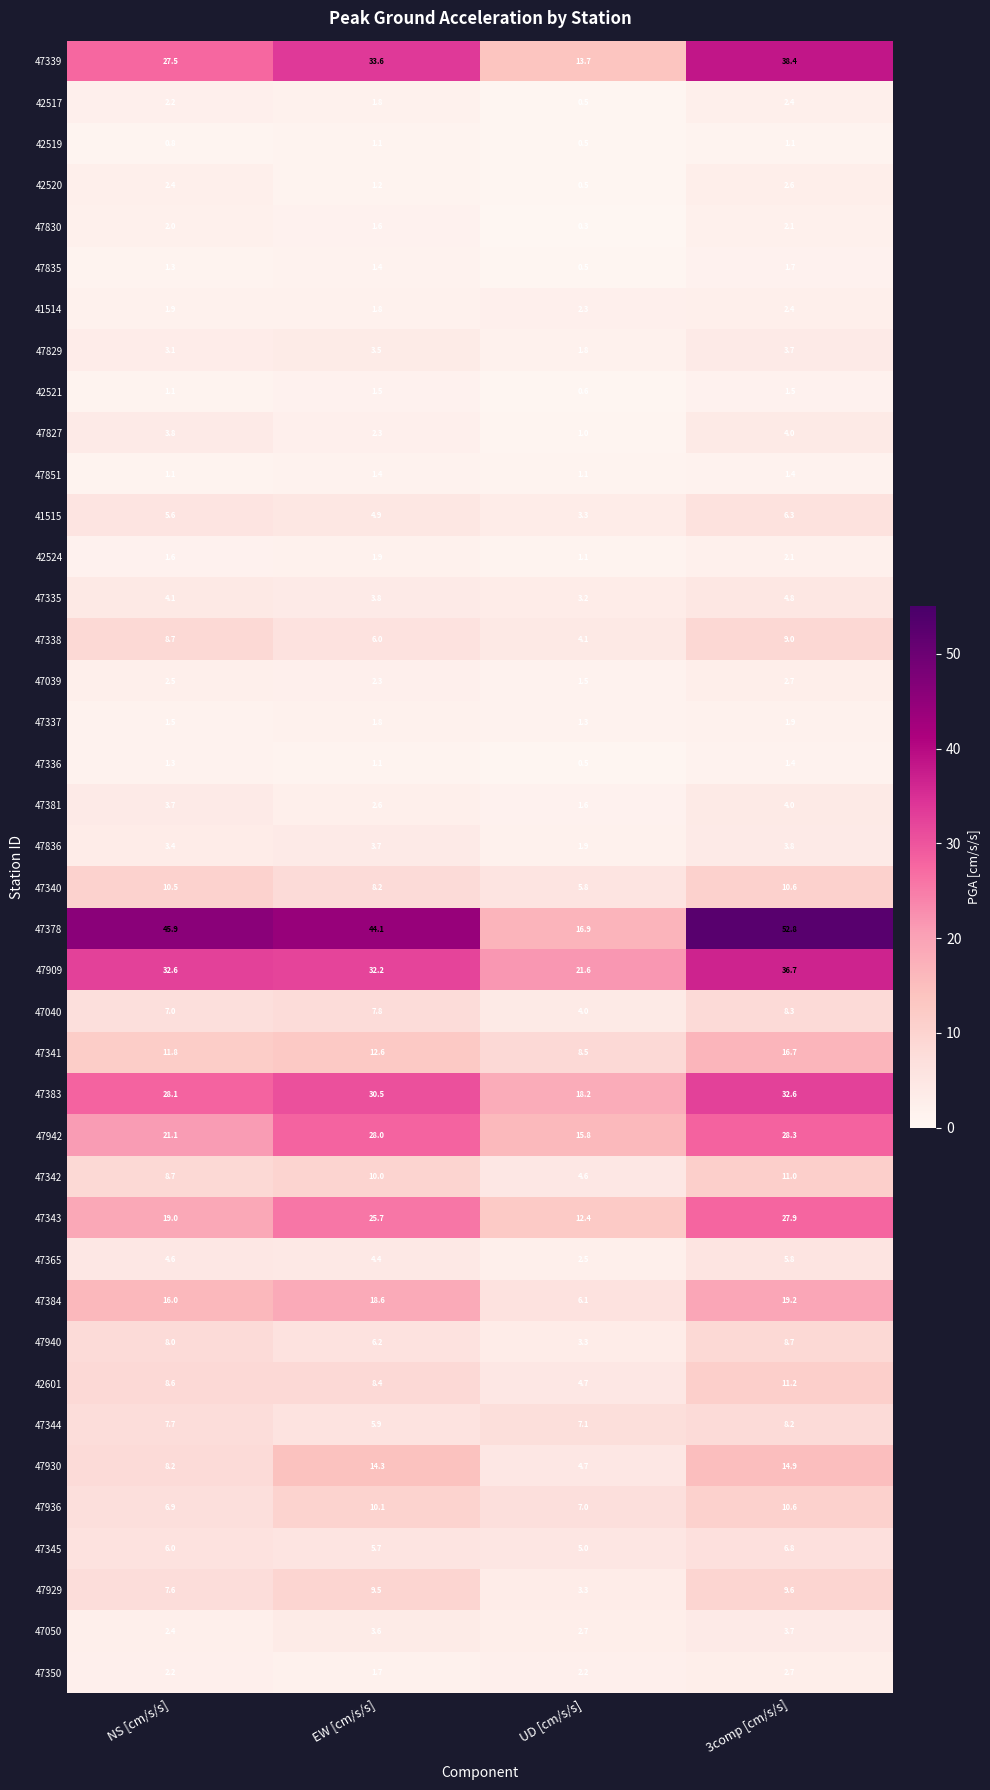

At which category does the chart reach its minimum across all series?

UD [cm/s/s]